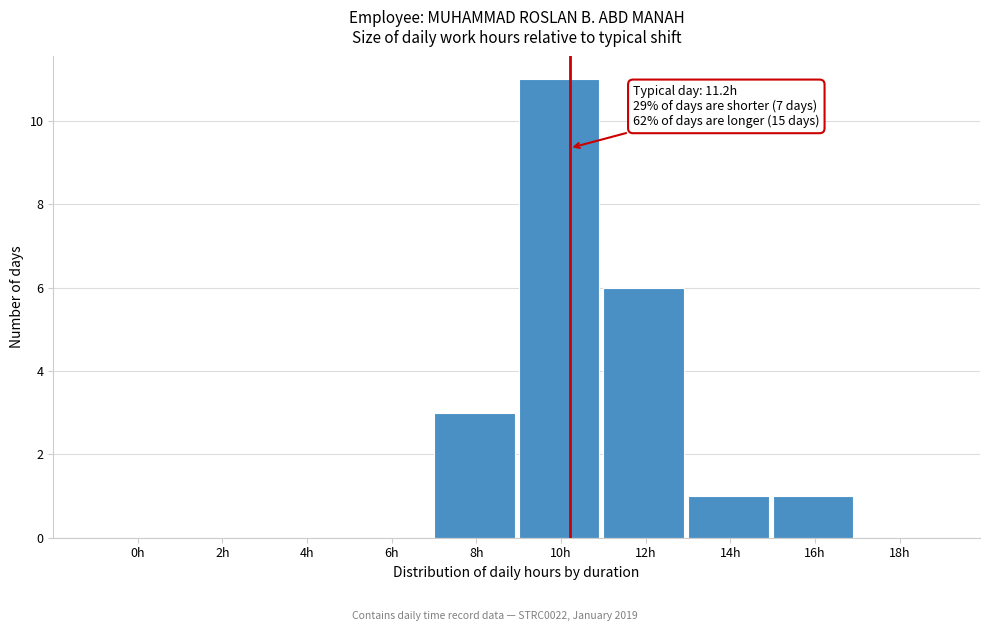

Reading right to left, transcribe all the data shown in this chart.

18h=0	16h=1	14h=1	12h=6	10h=11	8h=3	6h=0	4h=0	2h=0	0h=0